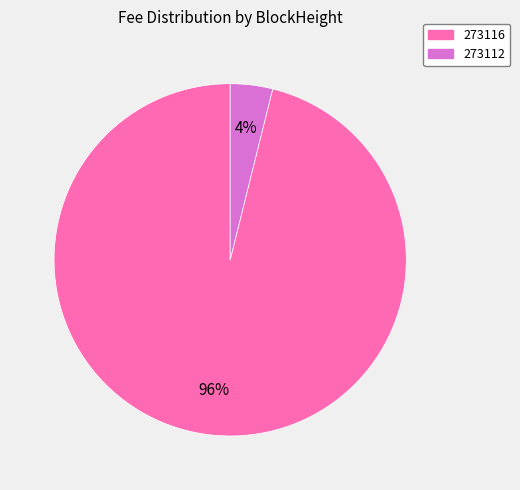

The 273112 slice represents 4% of the pie. True or false?

True